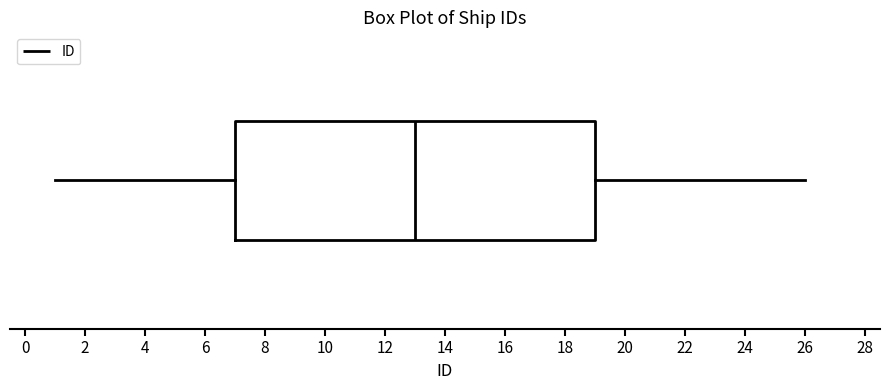

Where does the left whisker of the box end on the x-axis? The values are not printed on the chart, so give them approximately, as read against the axis.

1